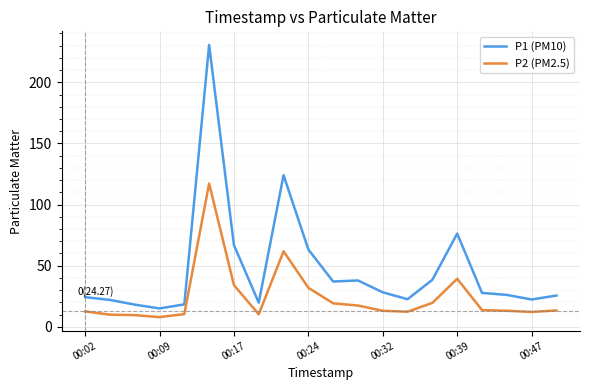

True or false: P2 (PM2.5) and P1 (PM10) cross at least once.

False